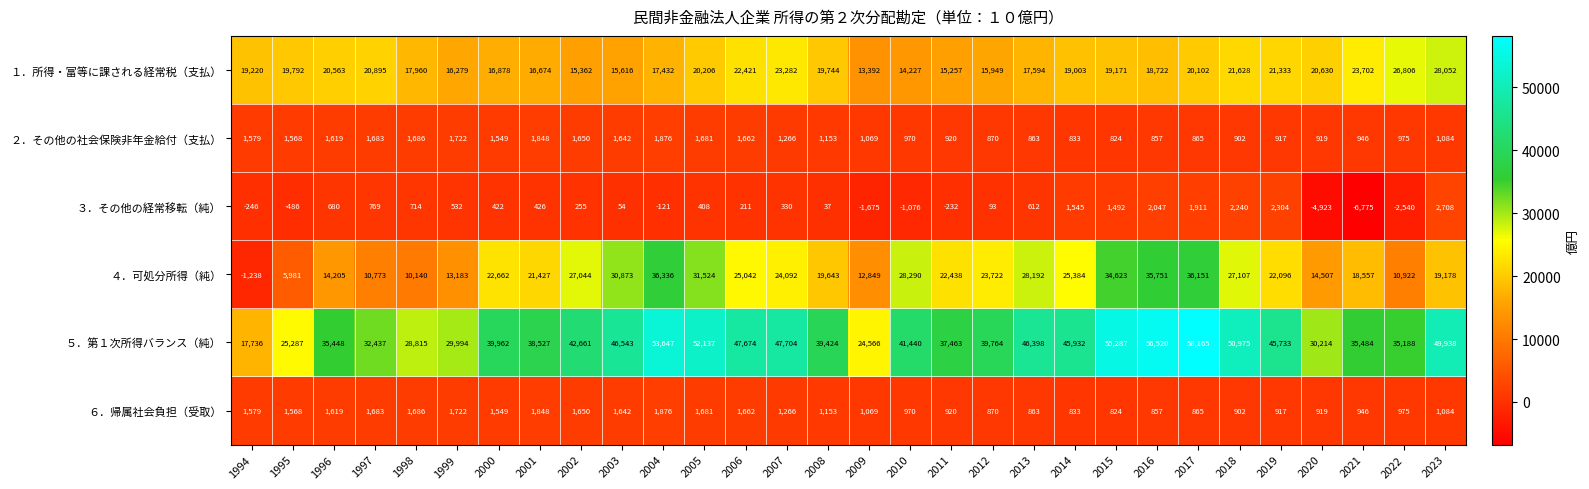

What value does the ３．その他の経常移転（純） series have at 2022, to the nearest 100?

-2500